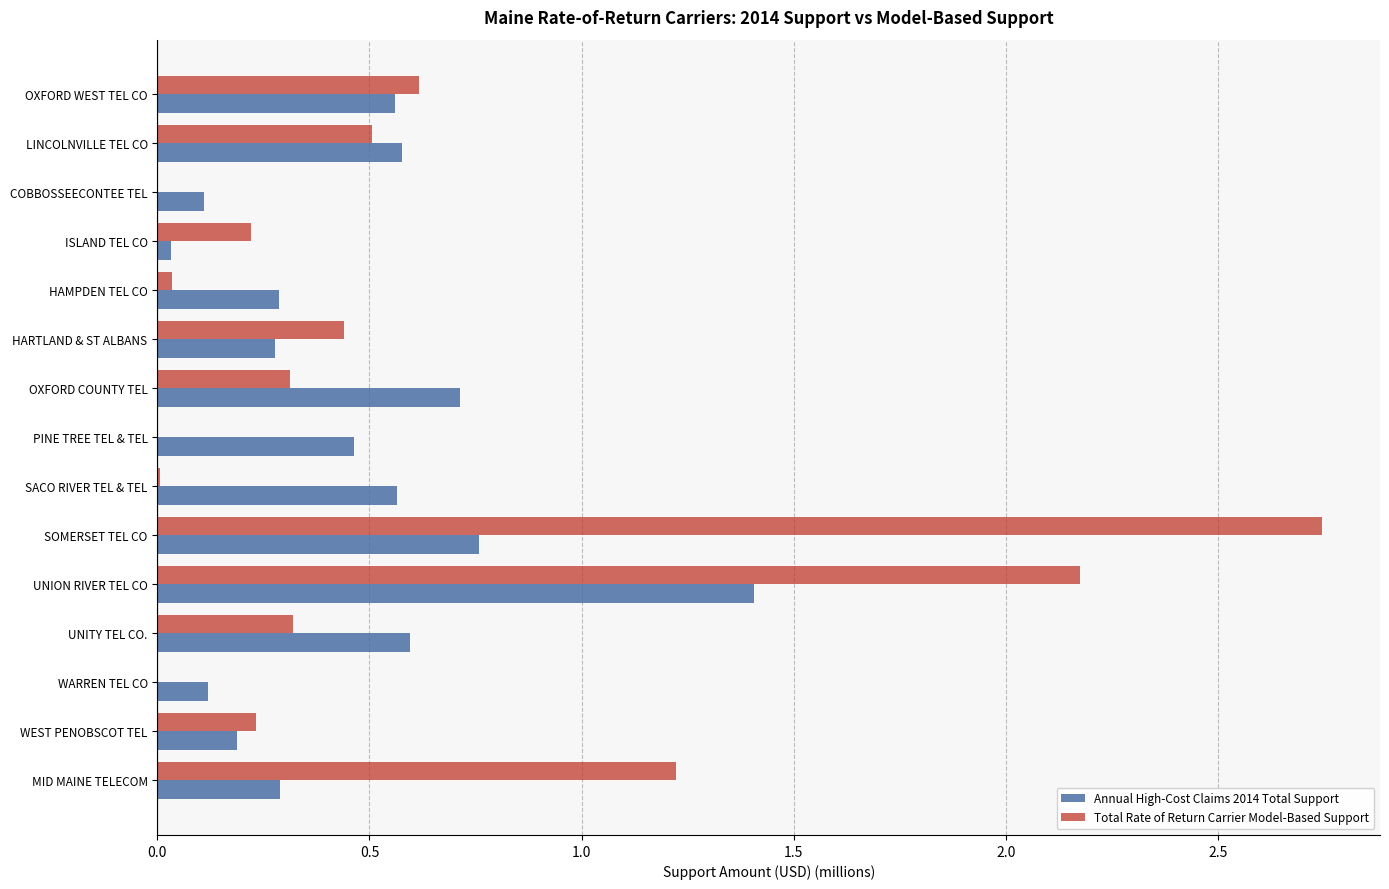

Is the value of Annual High-Cost Claims 2014 Total Support at SOMERSET TEL CO greater than the value of Total Rate of Return Carrier Model-Based Support at OXFORD WEST TEL CO?

Yes